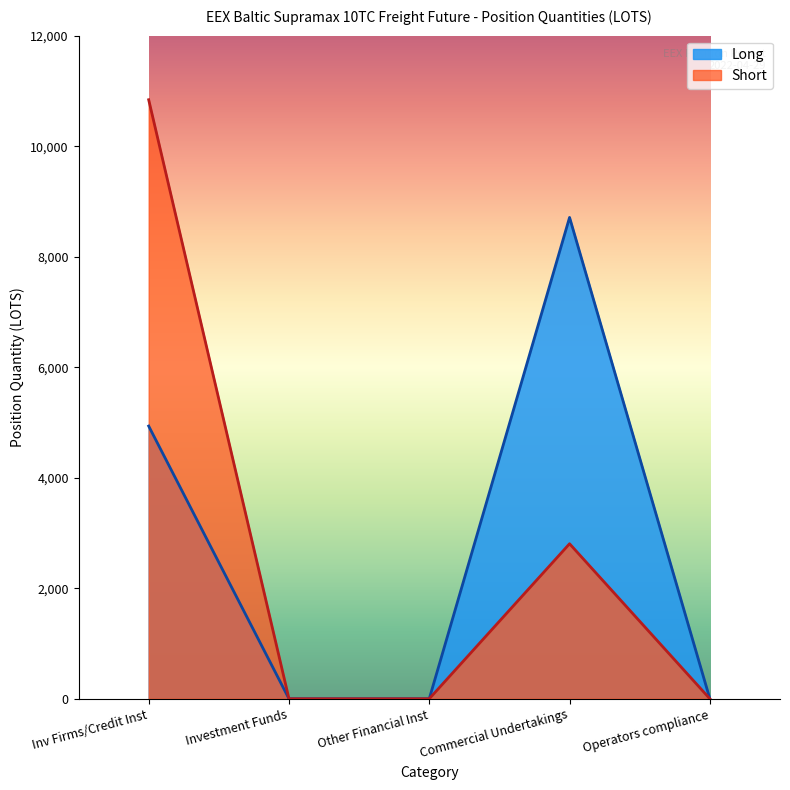

What is the maximum value shown in the chart?

10840.1